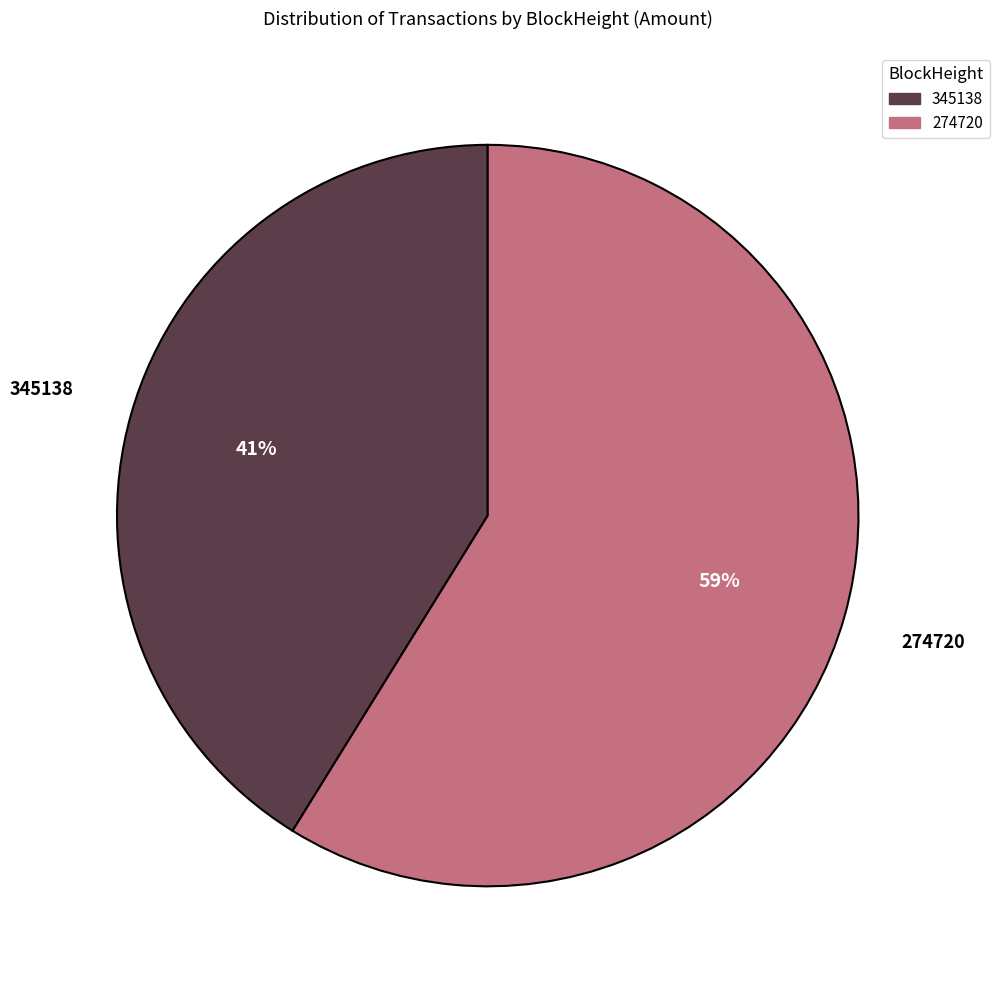

Is 274720 the majority of the pie?

Yes